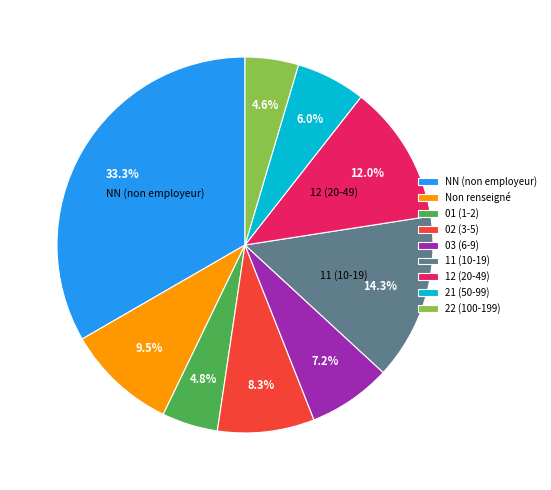

What percentage is NOT represented by 22 (100-199)?

95.4%